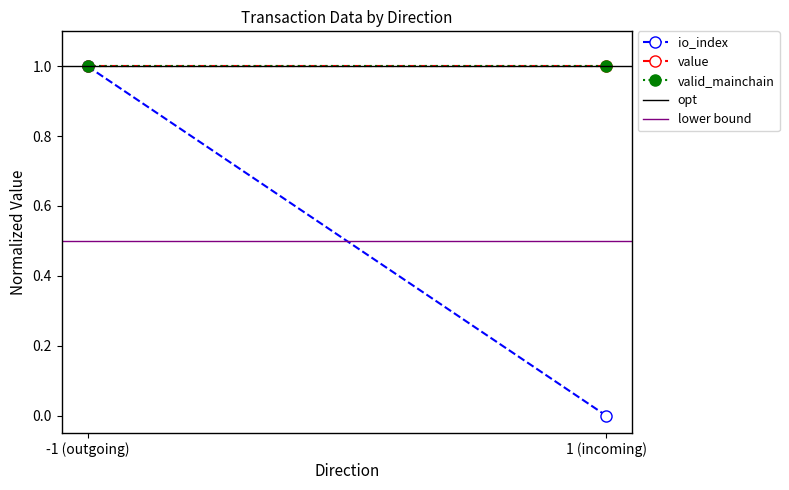

At how many categories does at least one series exceed 0?

2